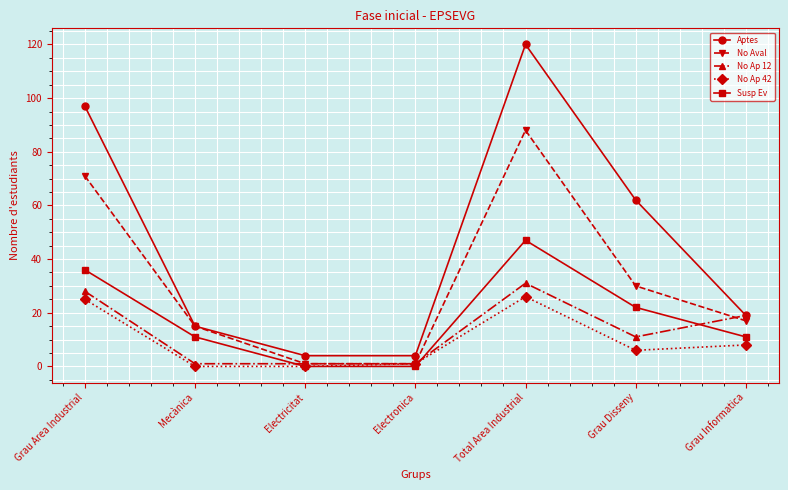

What is the difference between the No Aval values at Electronica and Mecànica?

14